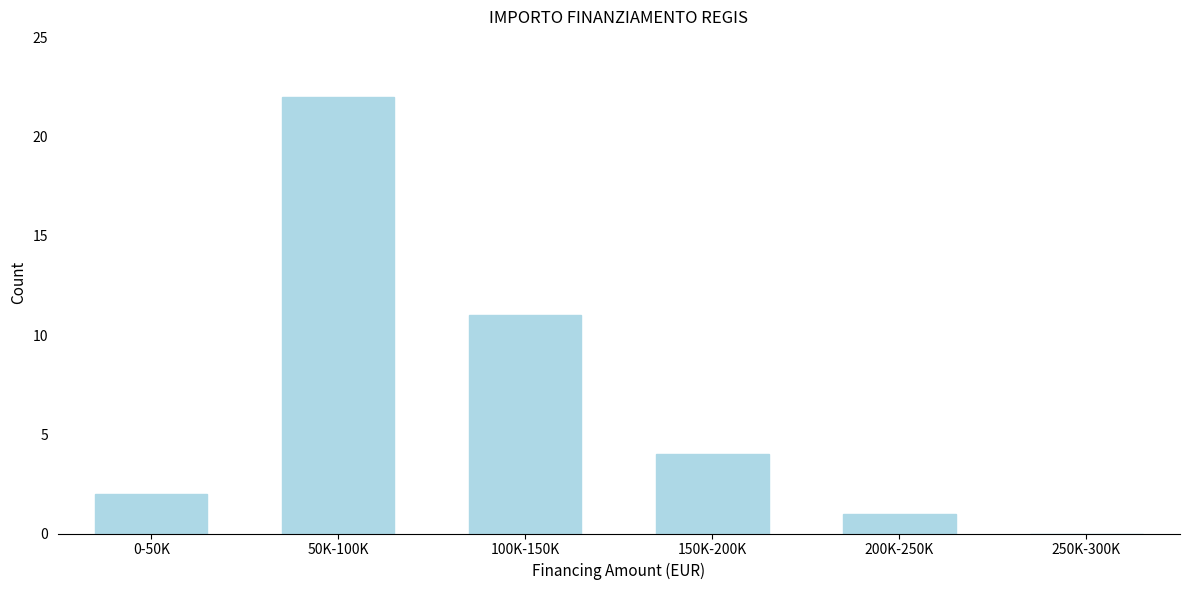

Reading left to right, what are all the values shown in this chart?

0-50K=2	50K-100K=22	100K-150K=11	150K-200K=4	200K-250K=1	250K-300K=0